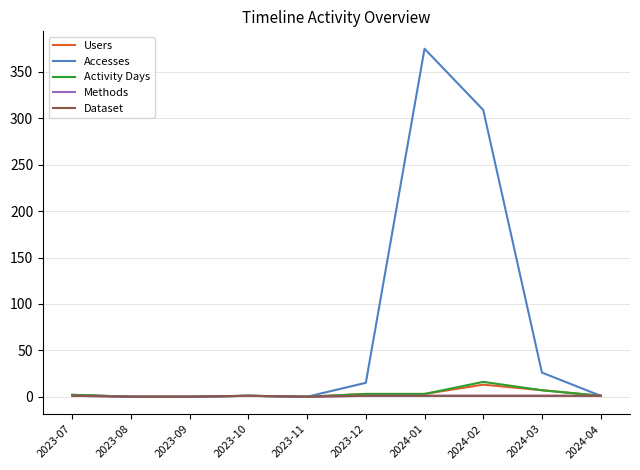

Is the value of Dataset at 2023-08 greater than the value of Activity Days at 2023-07?

No